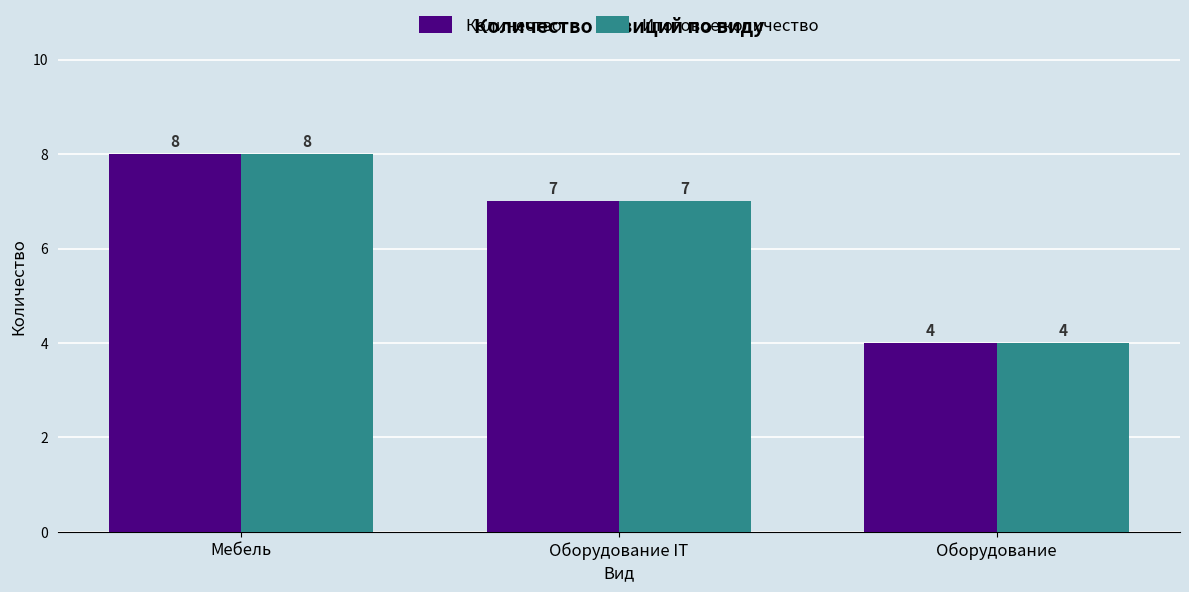

What is the sum of all Количество values?

19